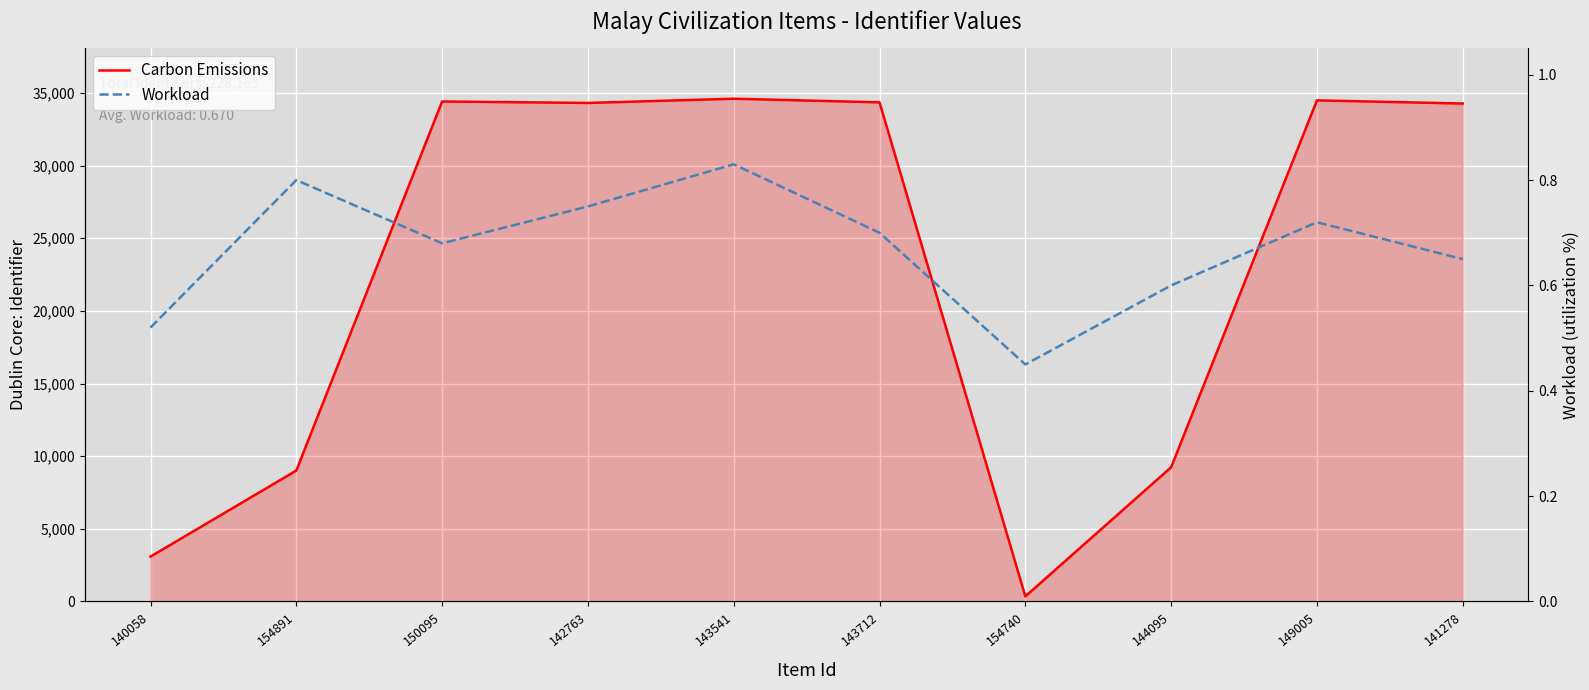

Does the chart display data point markers on the line(s)?

No